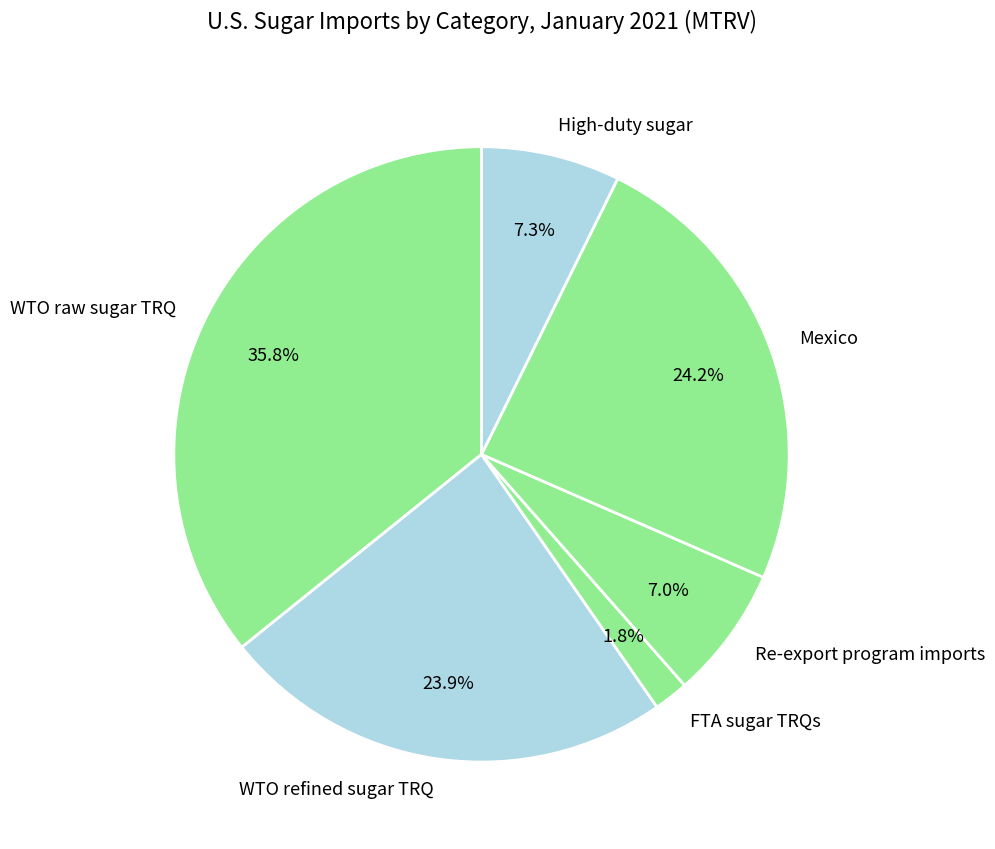

The WTO refined sugar TRQ slice represents 24% of the pie. True or false?

True